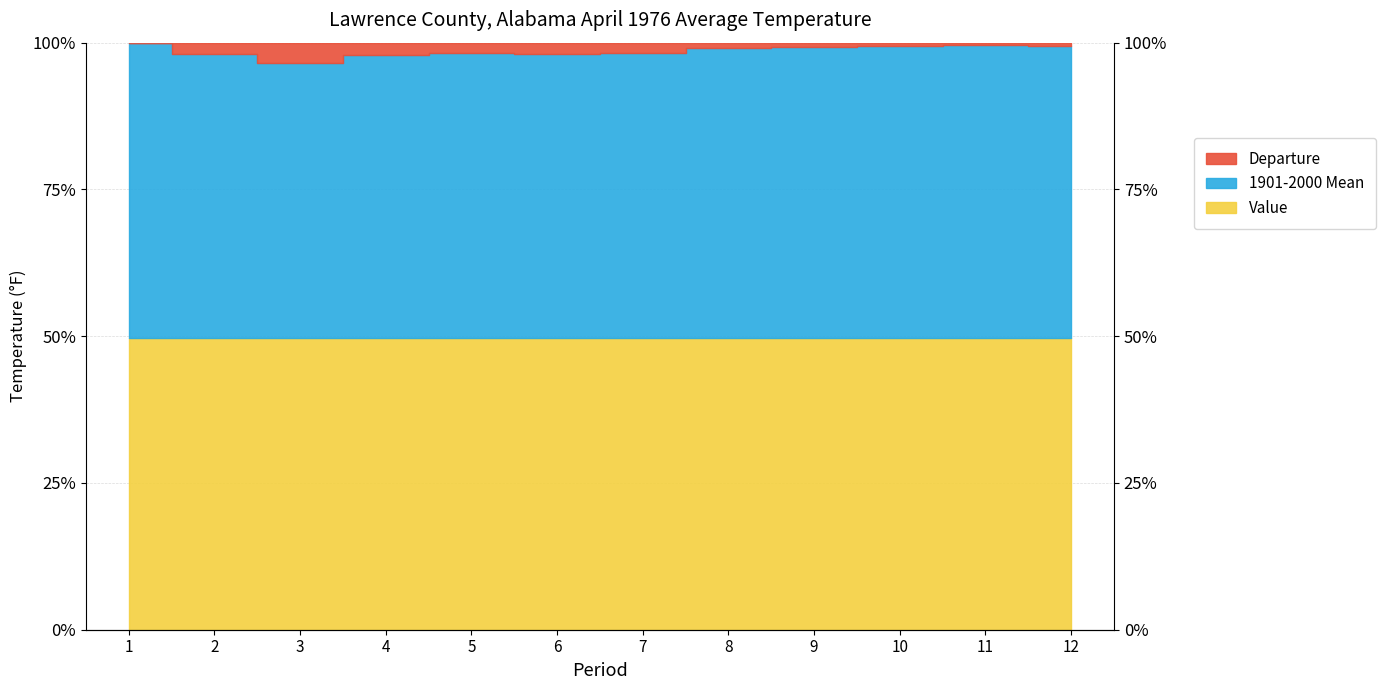

What is the value of the Value point at the 5th from the left?

49.6